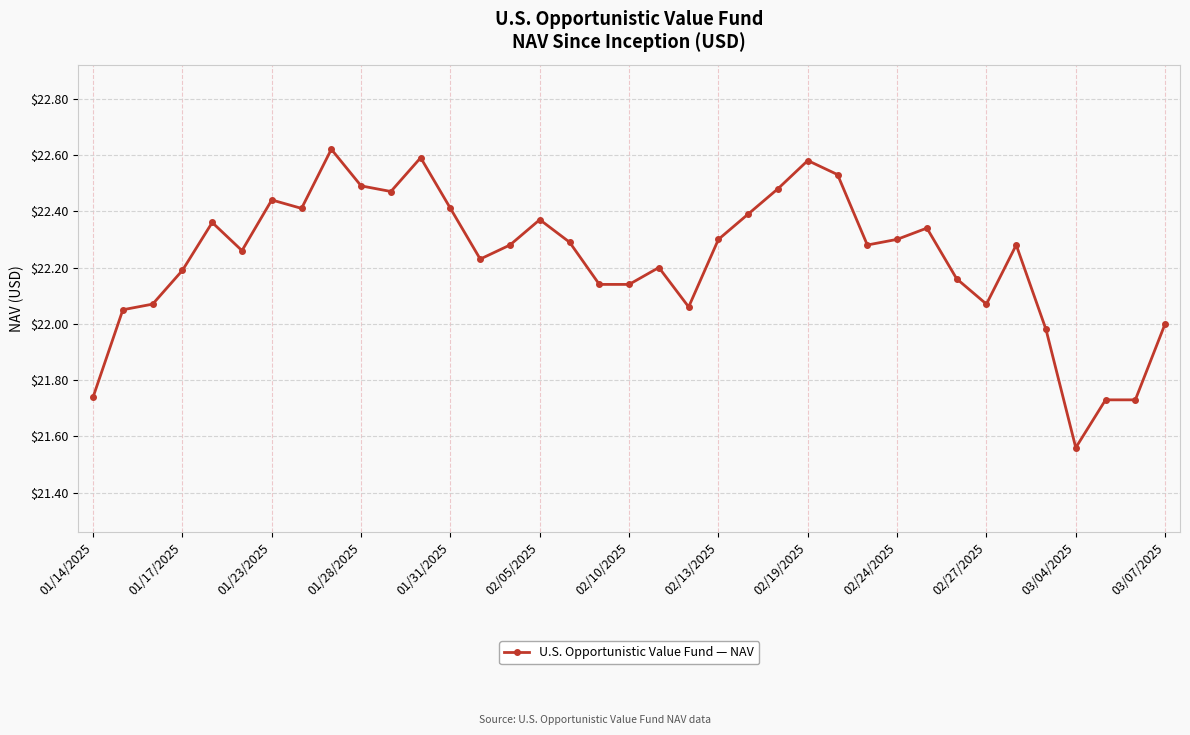

What is the difference between the maximum and minimum values?

1.1